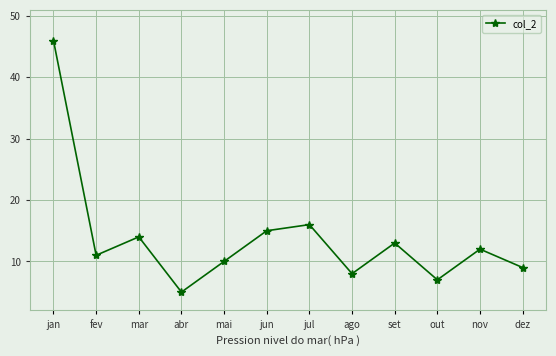

Which label corresponds to the largest value in the chart?

jan